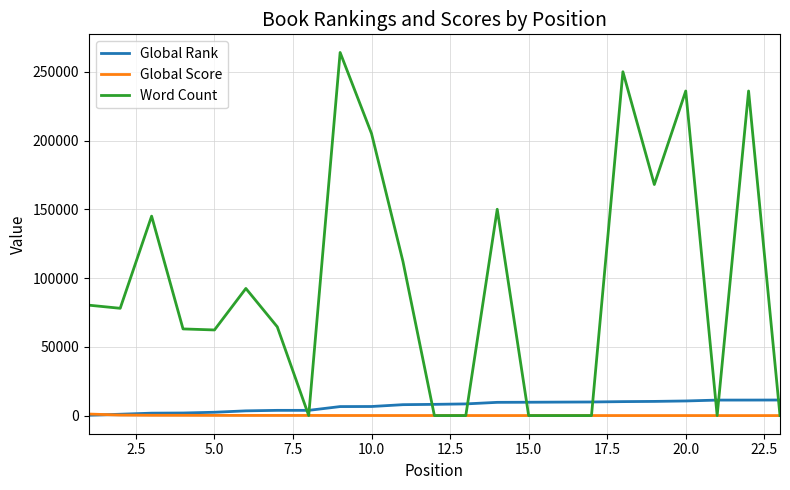

Which series has the largest total across all categories?

Word Count